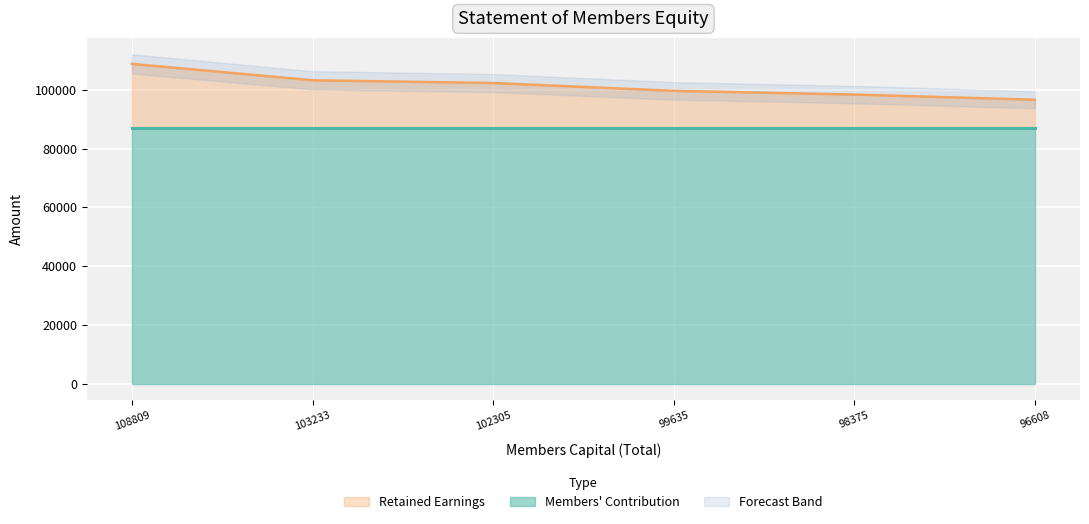

Count the number of categories in the chart.

6